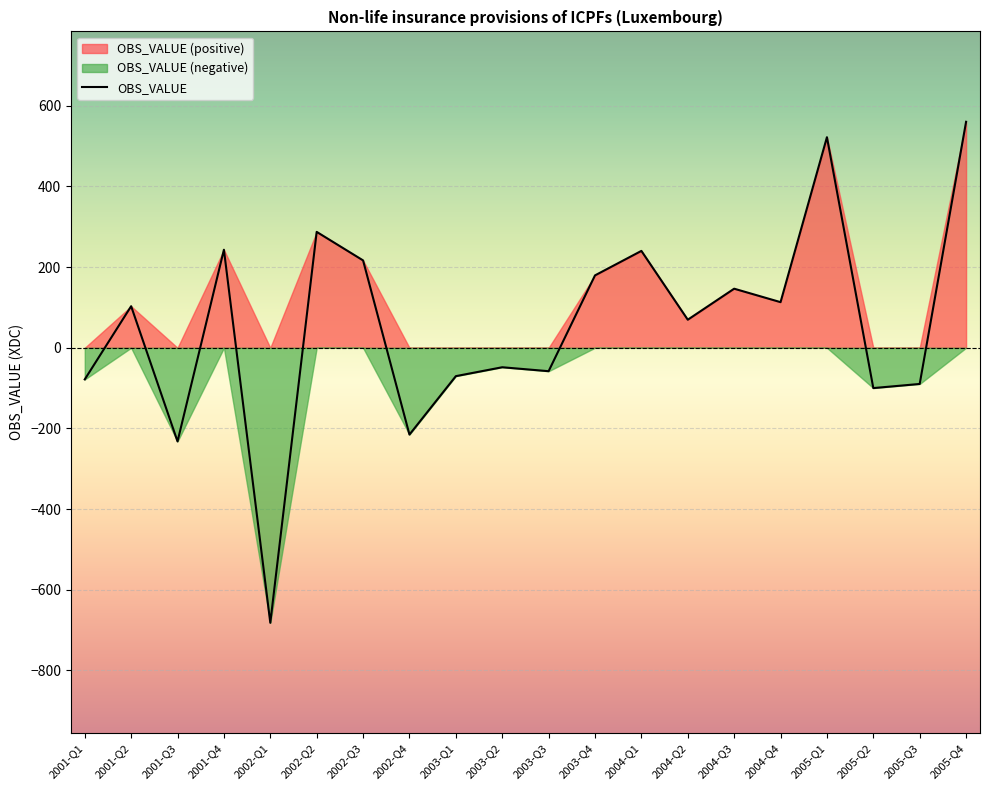

The value at 2005-Q3 is -141.9. True or false?

False